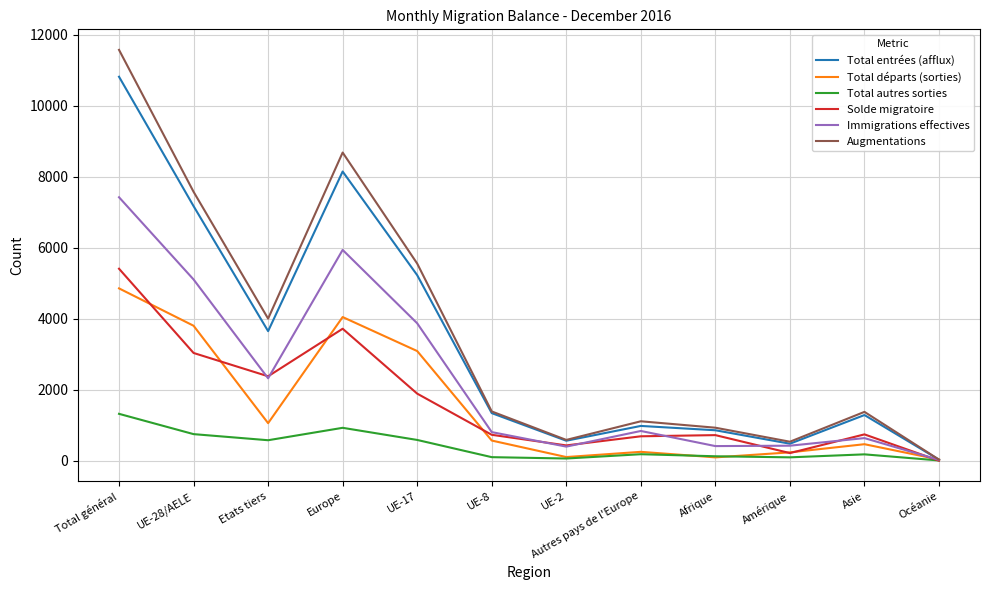

True or false: Immigrations effectives has more than 2 points higher than both neighbors.

True